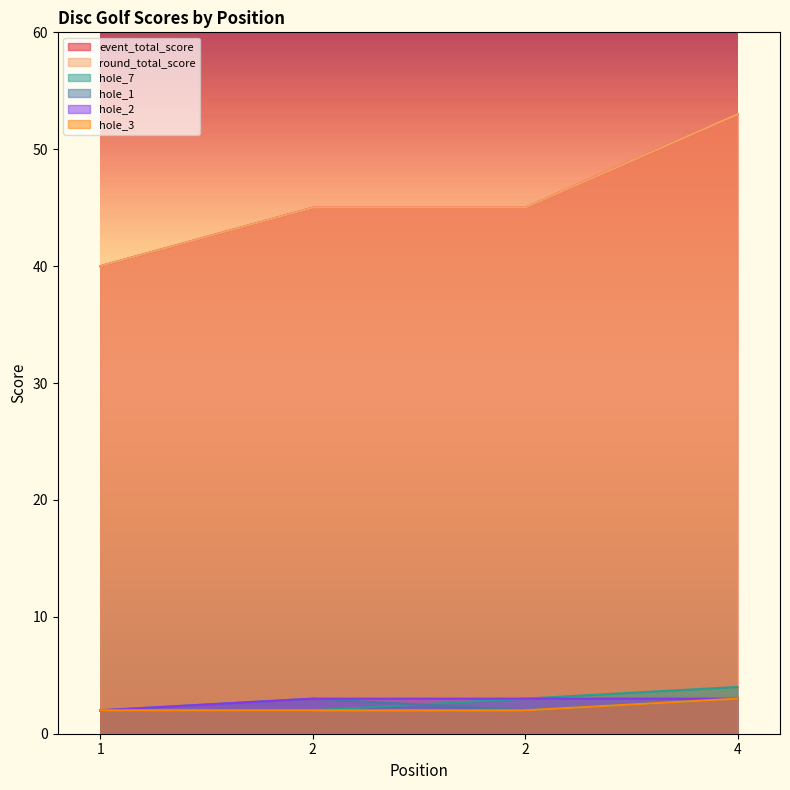

What is the difference between the maximum and second lowest values in the hole_3 series?

1